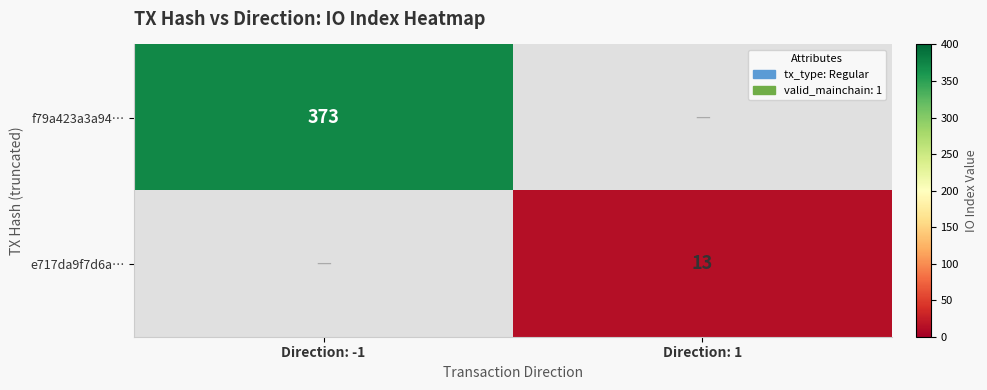

True or false: e717da9f7d6a… has a value of 3 at Direction: 1.

False